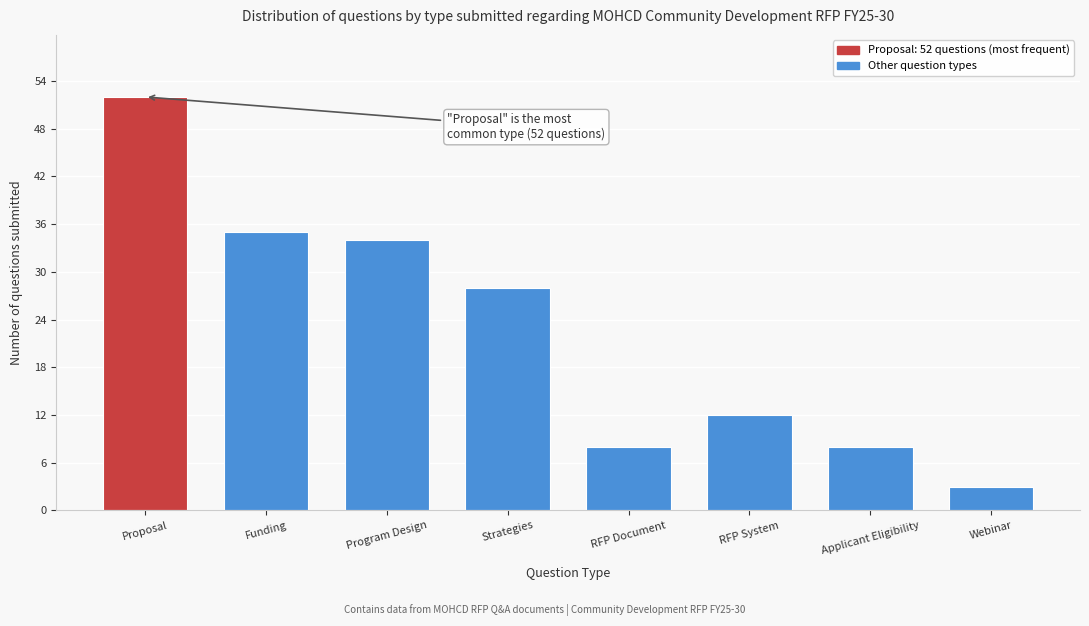

Reading right to left, transcribe all the data shown in this chart.

3	8	12	8	28	34	35	52